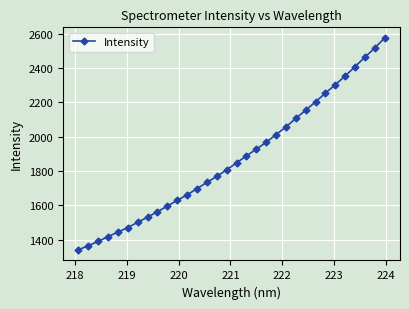

How many distinct data groups are displayed?

1